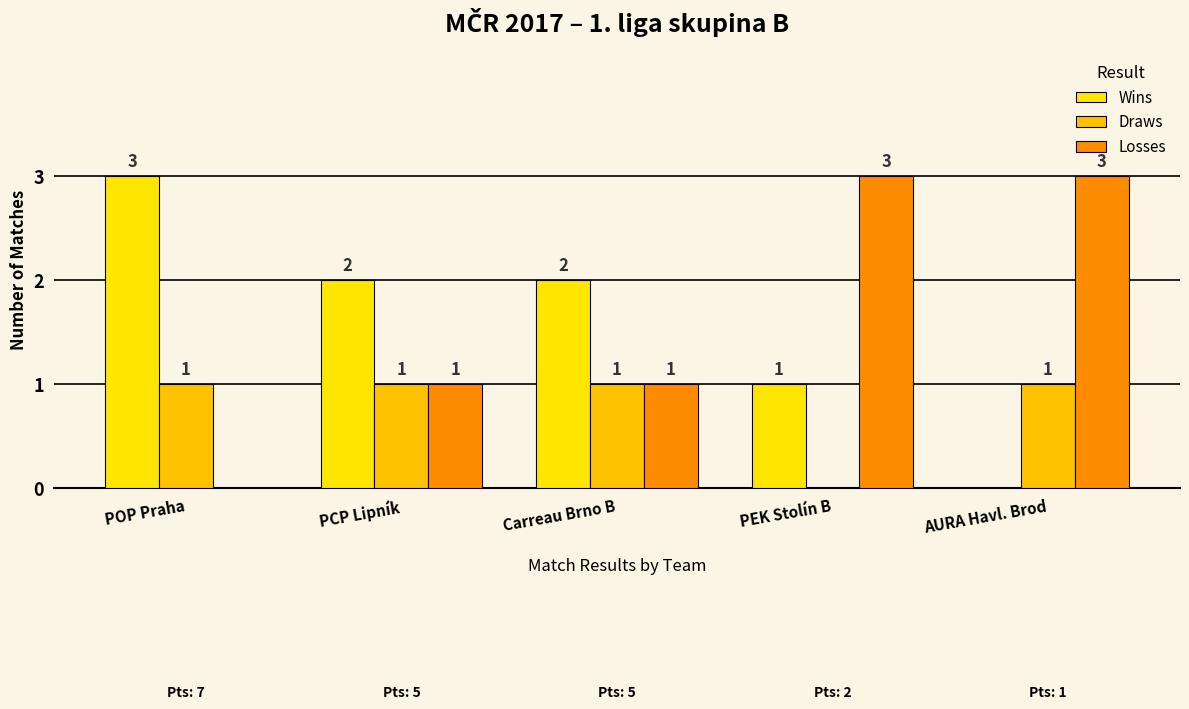

Rank the series by their maximum value, from highest to lowest.

Wins, Losses, Draws